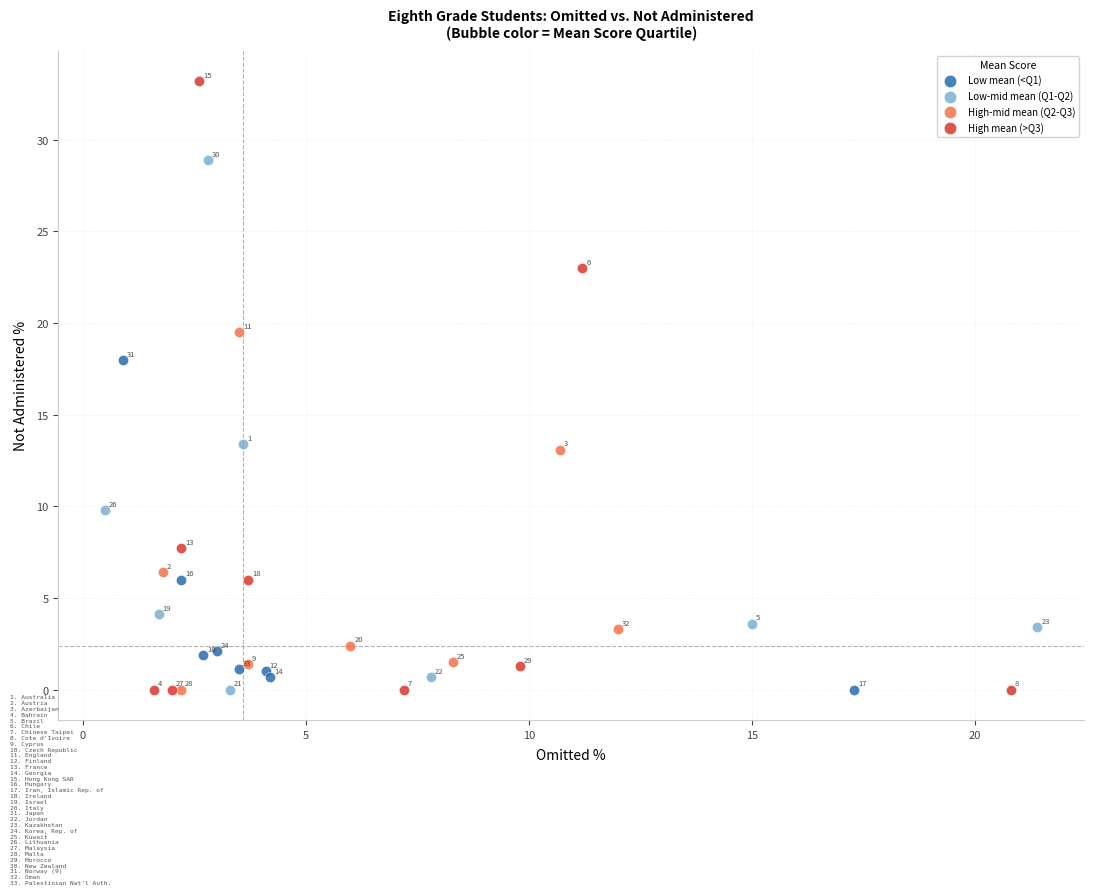

Which series reaches the maximum Y coordinate?

High mean (>Q3)